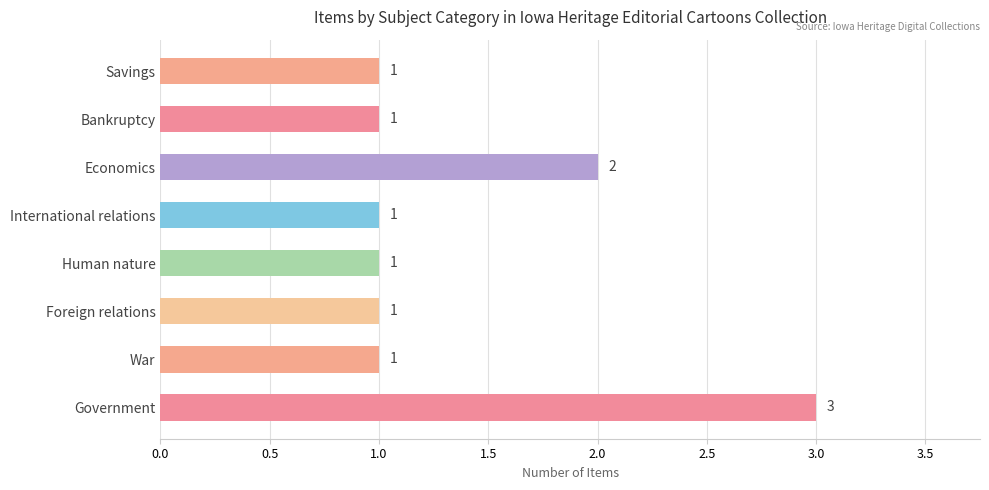

What is the sum of the values at Government and Savings?

4